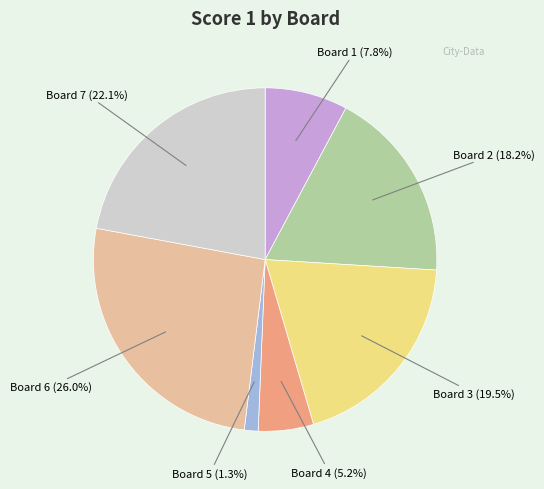

How many segments does this pie chart have?

7